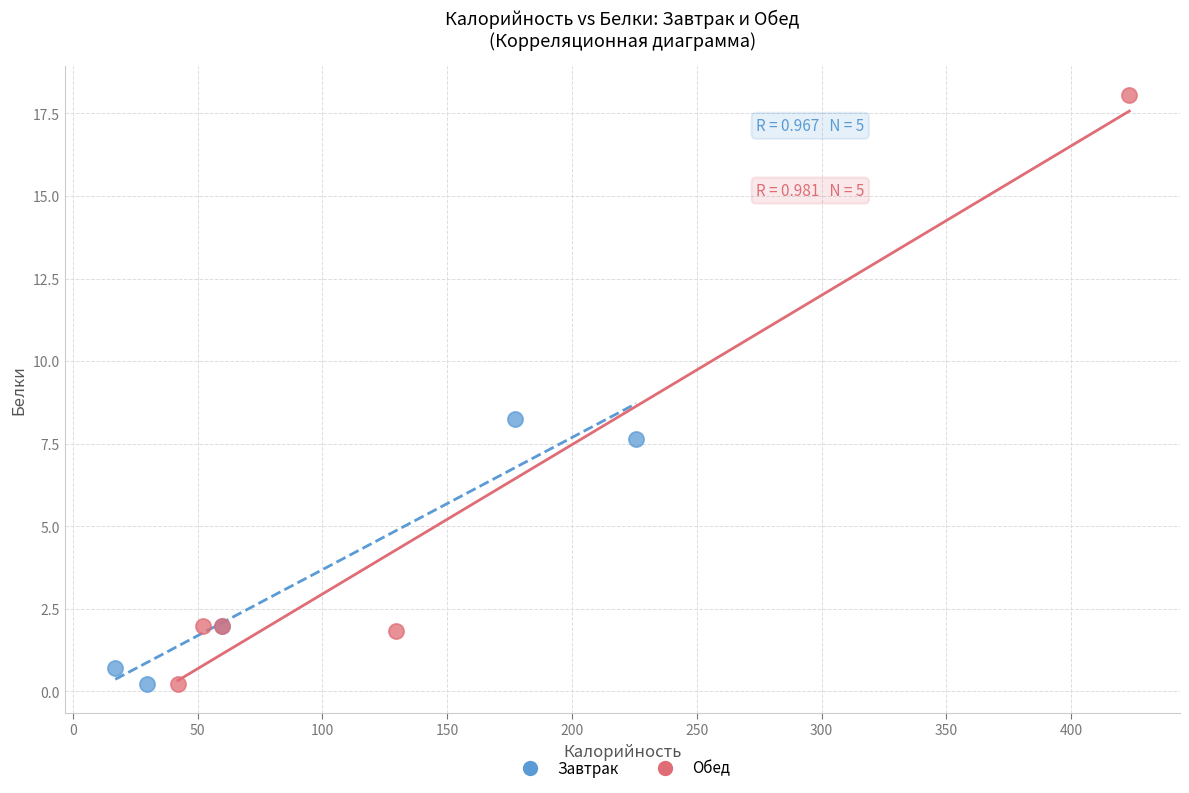

Which series has the widest spread of Y values?

Обед